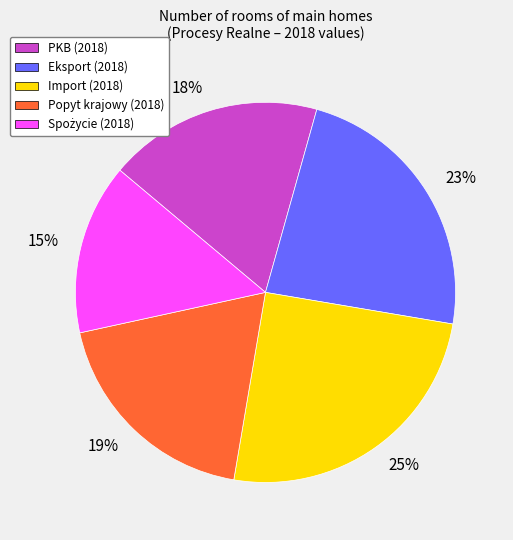

Does any single category account for the majority?

No